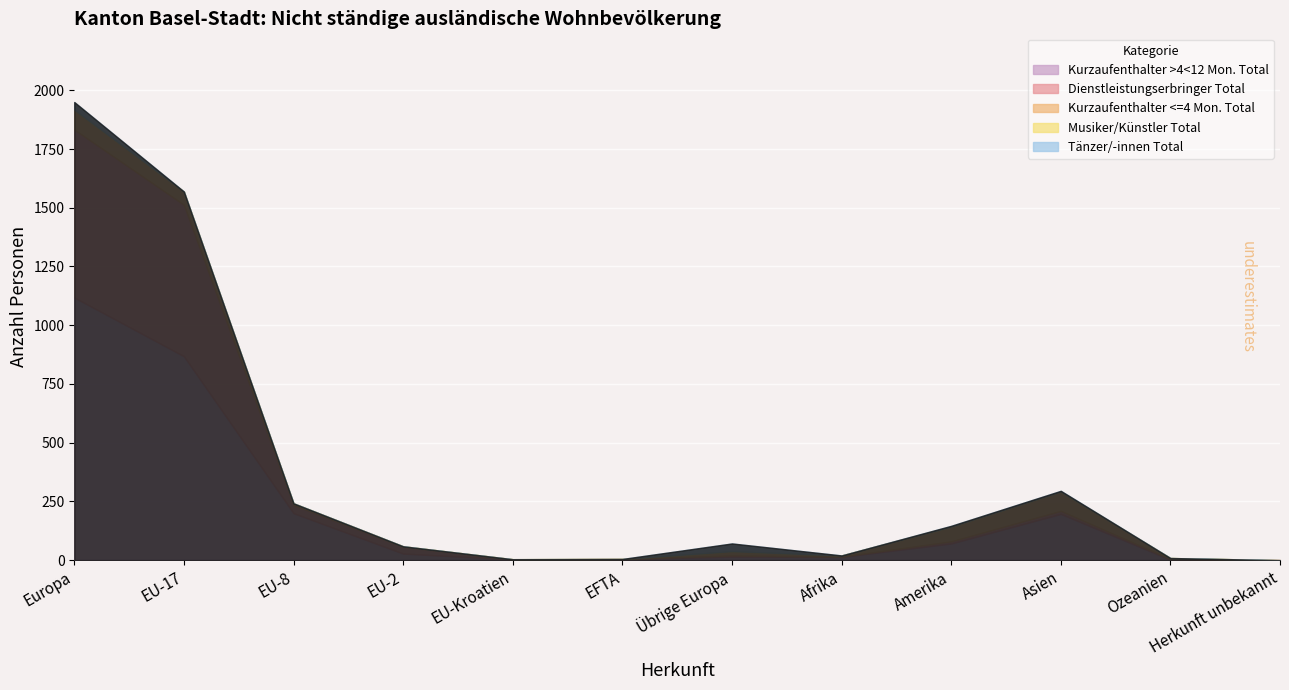

Reading left to right, extract all data points from this chart.

Kurzaufenthalter >4<12 Mon. Total: 1118	868	200	28	3	4	15	14	71	197	2	0
Dienstleistungserbringer Total: 715	645	35	29	0	1	5	1	9	13	3	0
Kurzaufenthalter <=4 Mon. Total: 83	56	7	2	1	0	17	5	63	81	4	0
Musiker/Künstler Total: 1	0	0	0	0	0	1	0	0	1	0	0
Tänzer/-innen Total: 33	0	0	0	0	0	33	0	3	3	0	0